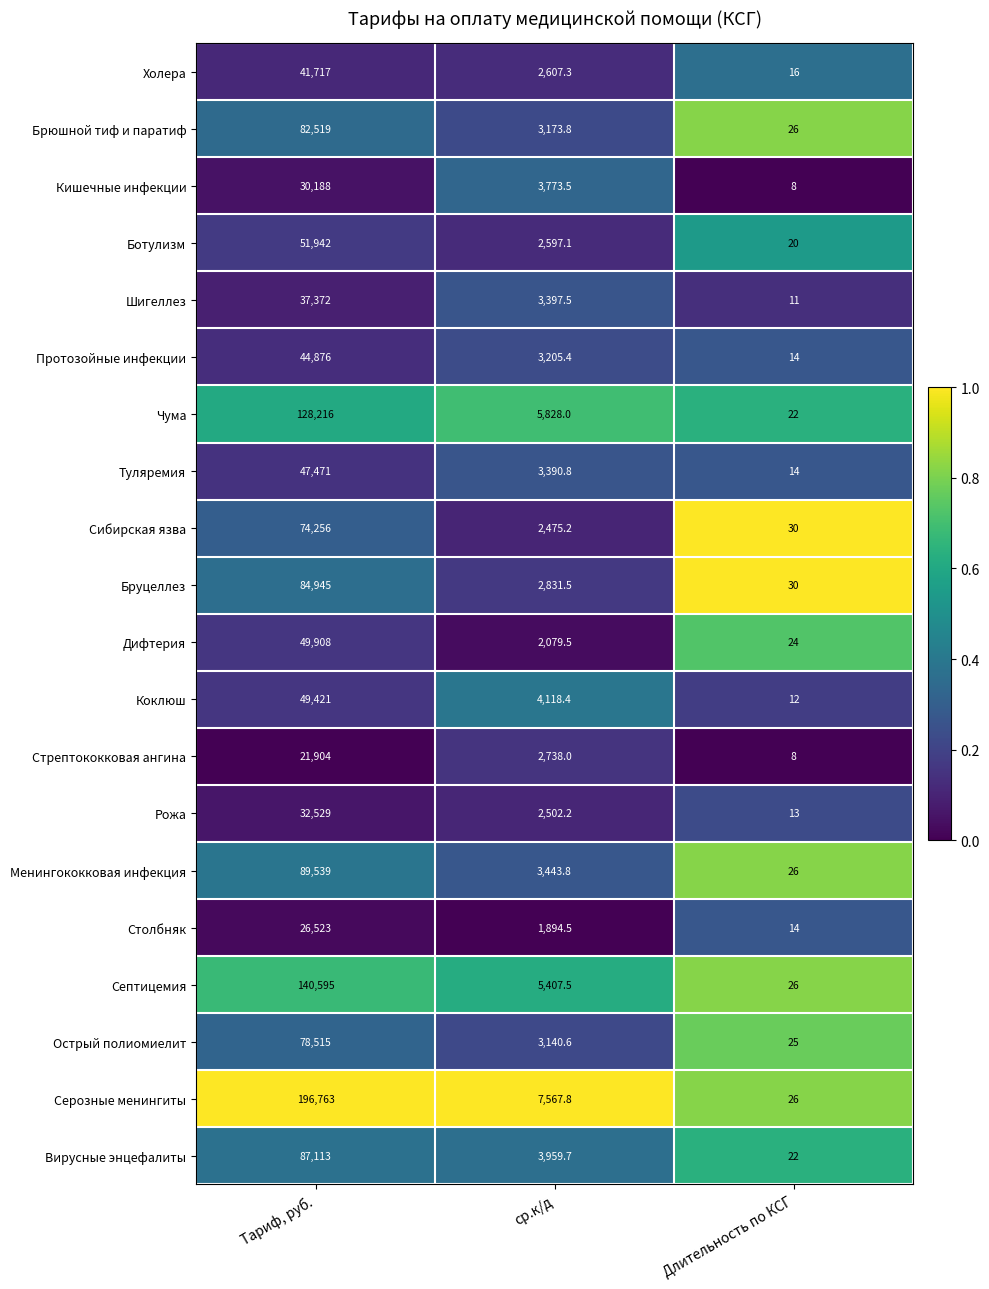

Between ср.к/д and Длительность по КСГ, which series saw the biggest shift?

Серозные менингиты